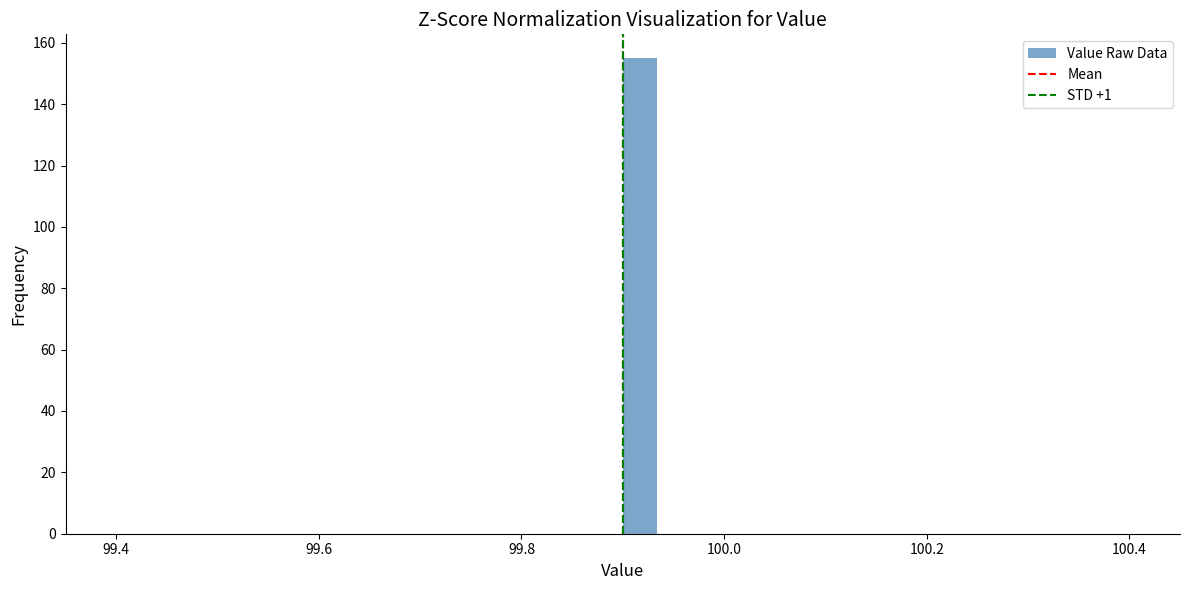

Around what value on the x-axis is the tallest bar? Give the approximate position of its centre, as read against the axis.

99.92